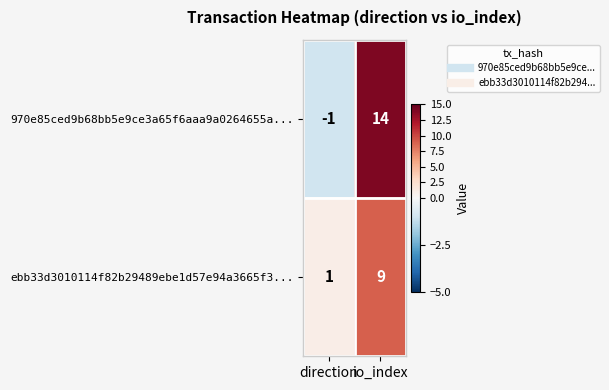

What is the difference between the 970e85ced9b68bb5e9ce3a65f6aaa9a0264655a... values at io_index and direction?

15